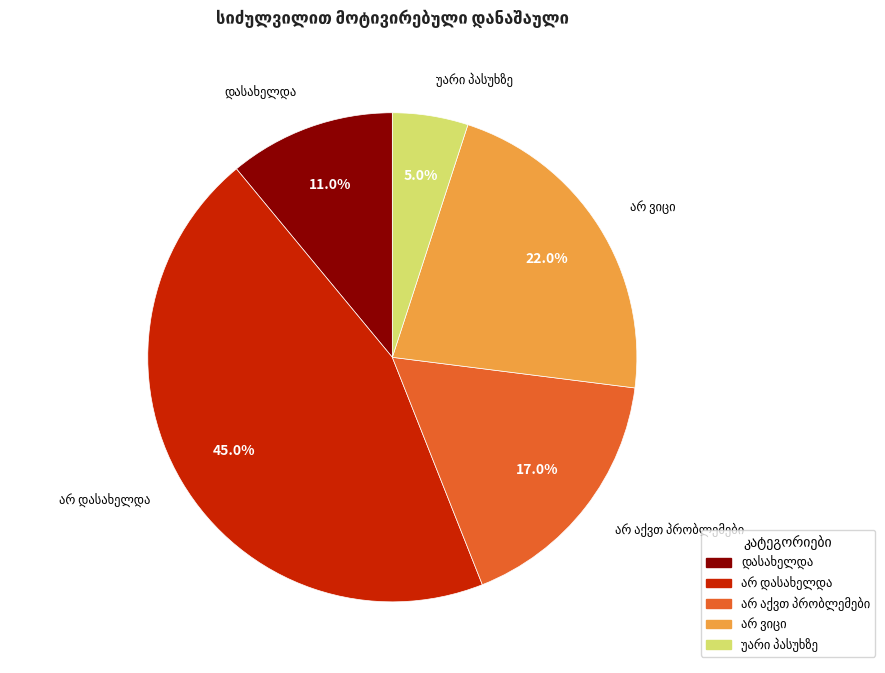

Is there any slice that represents more than half of the pie?

No